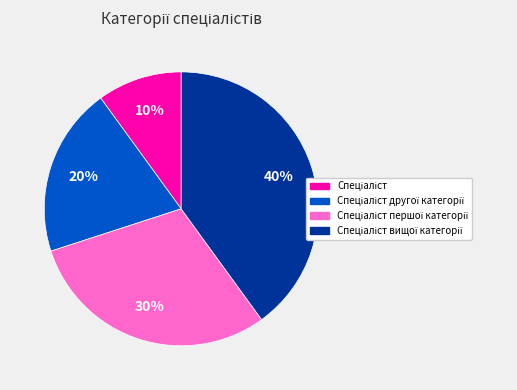

To the nearest percent, what is the difference between the largest and smallest slice percentages?

30%